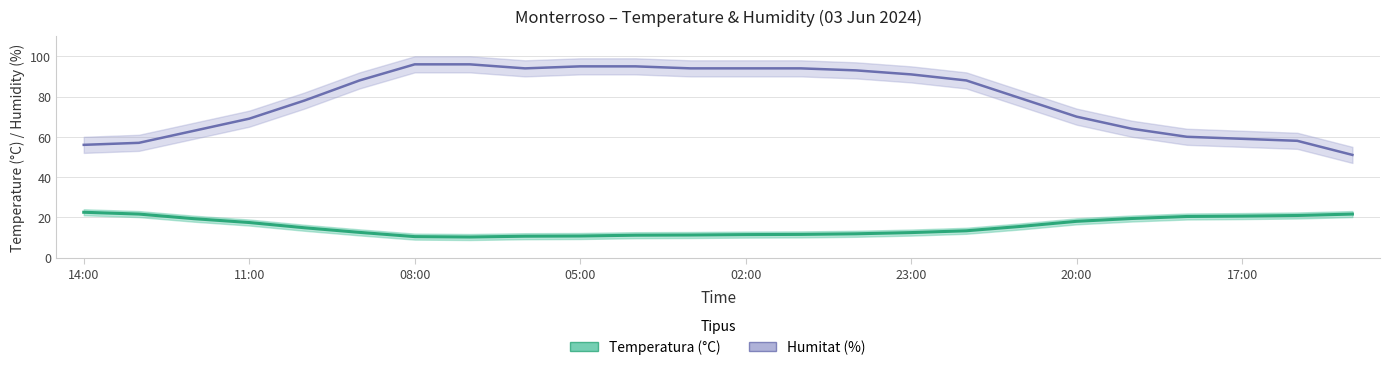

Reading left to right, extract all data points from this chart.

Temperatura (ºC): 14:00=22.5	13:00=21.6	12:00=19.3	11:00=17.4	10:00=14.8	09:00=12.5	08:00=10.4	07:00=10.2	06:00=10.6	05:00=10.7	04:00=11.1	03:00=11.2	02:00=11.4	01:00=11.5	00:00=11.8	23:00=12.4	22:00=13.3	21:00=15.5	20:00=18.0	19:00=19.4	18:00=20.4	17:00=20.6	16:00=20.9	15:00=21.6
Humitat (%): 14:00=56.0	13:00=57.0	12:00=63.0	11:00=69.0	10:00=78.0	09:00=88.0	08:00=96.0	07:00=96.0	06:00=94.0	05:00=95.0	04:00=95.0	03:00=94.0	02:00=94.0	01:00=94.0	00:00=93.0	23:00=91.0	22:00=88.0	21:00=79.0	20:00=70.0	19:00=64.0	18:00=60.0	17:00=59.0	16:00=58.0	15:00=51.0